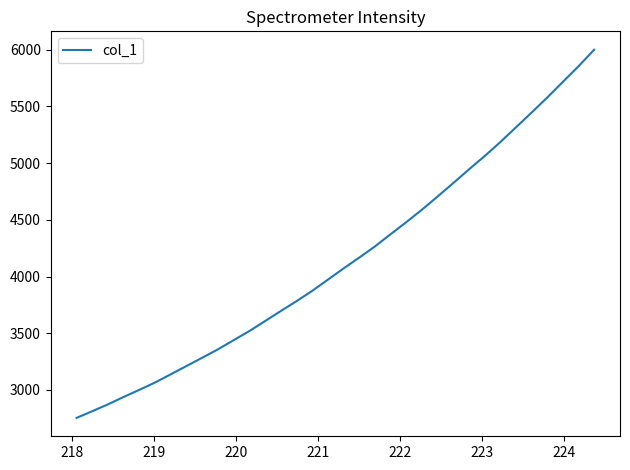

What is the smallest value displayed?

2753.8